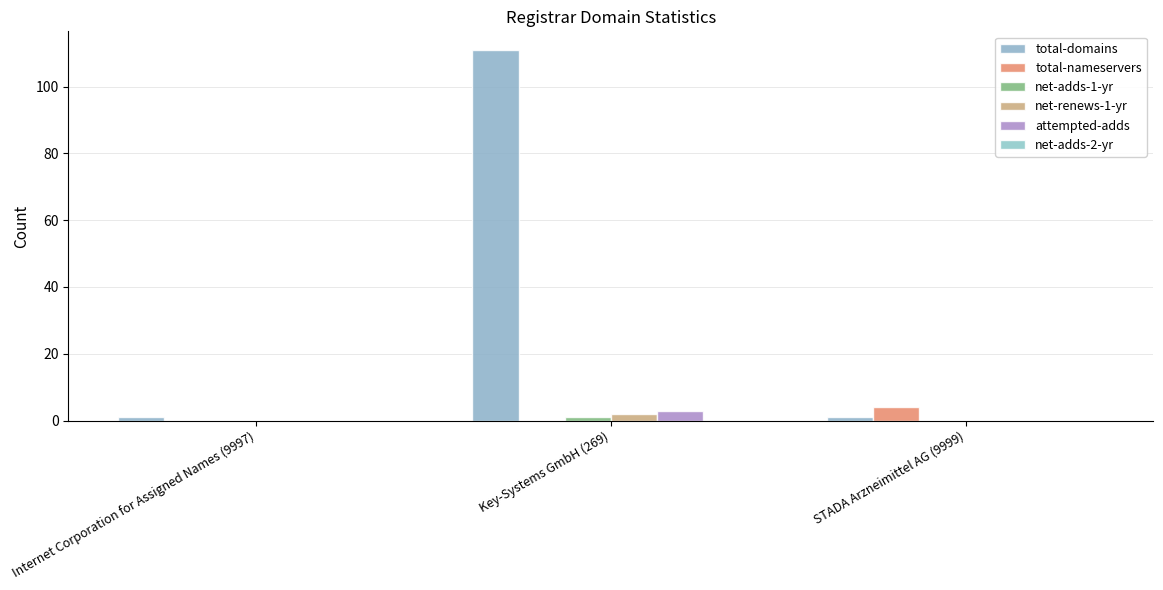

At which category is the sum across all series the highest?

Key-Systems GmbH (269)